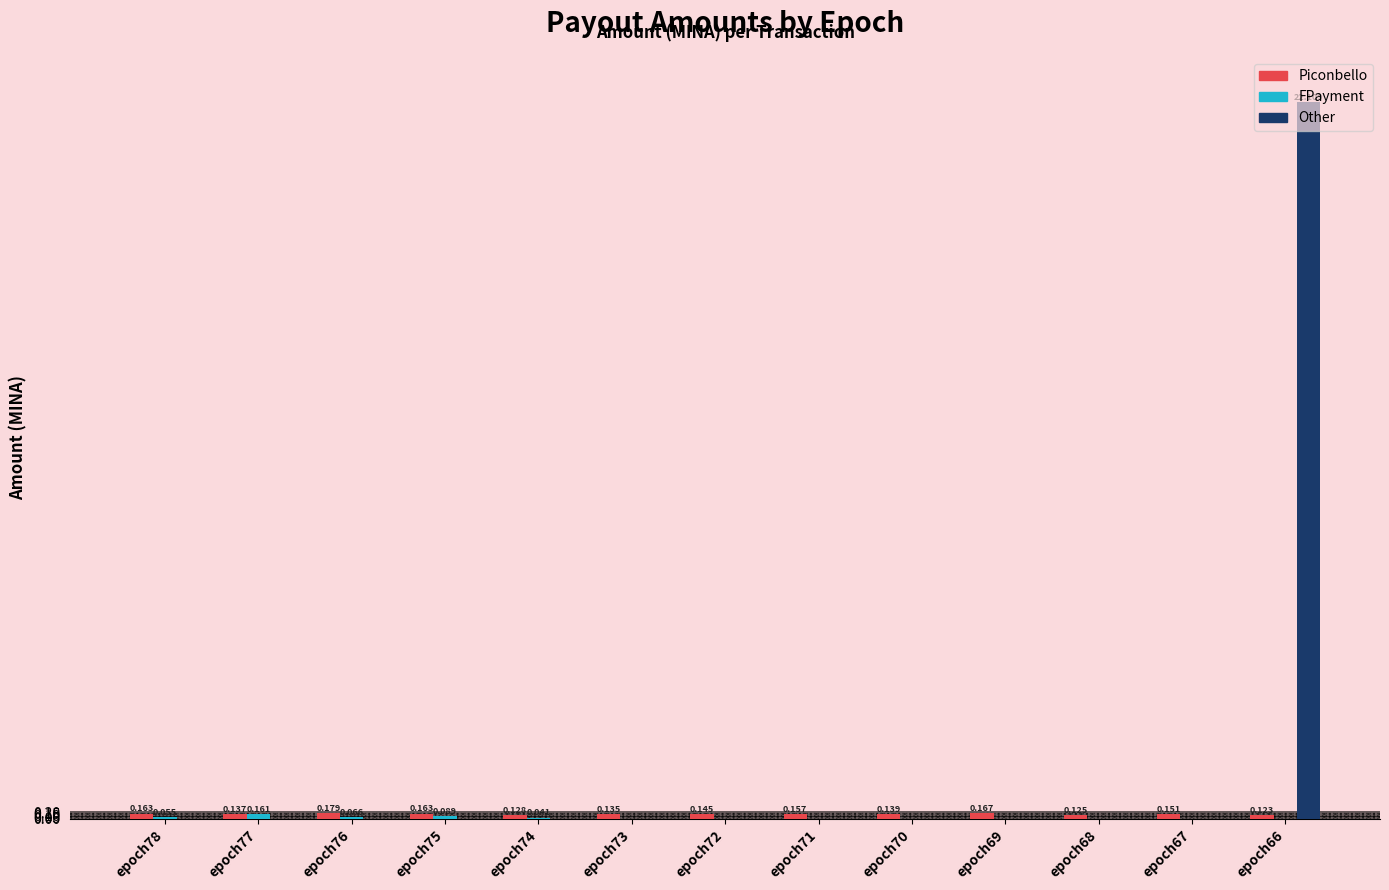

Which series has the largest total across all categories?

Other